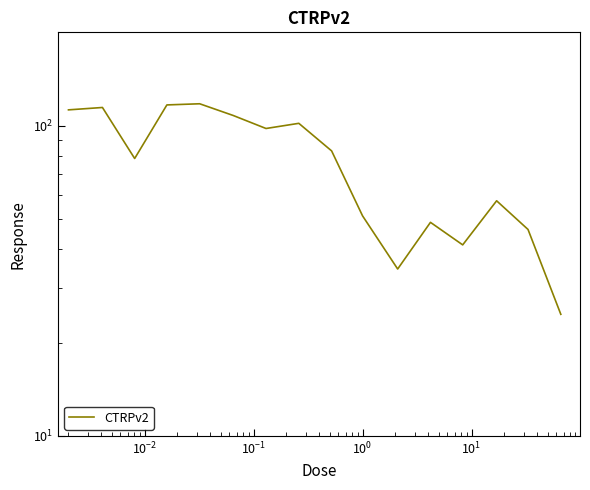

Is it true that the value at 10 is 23.1?

False